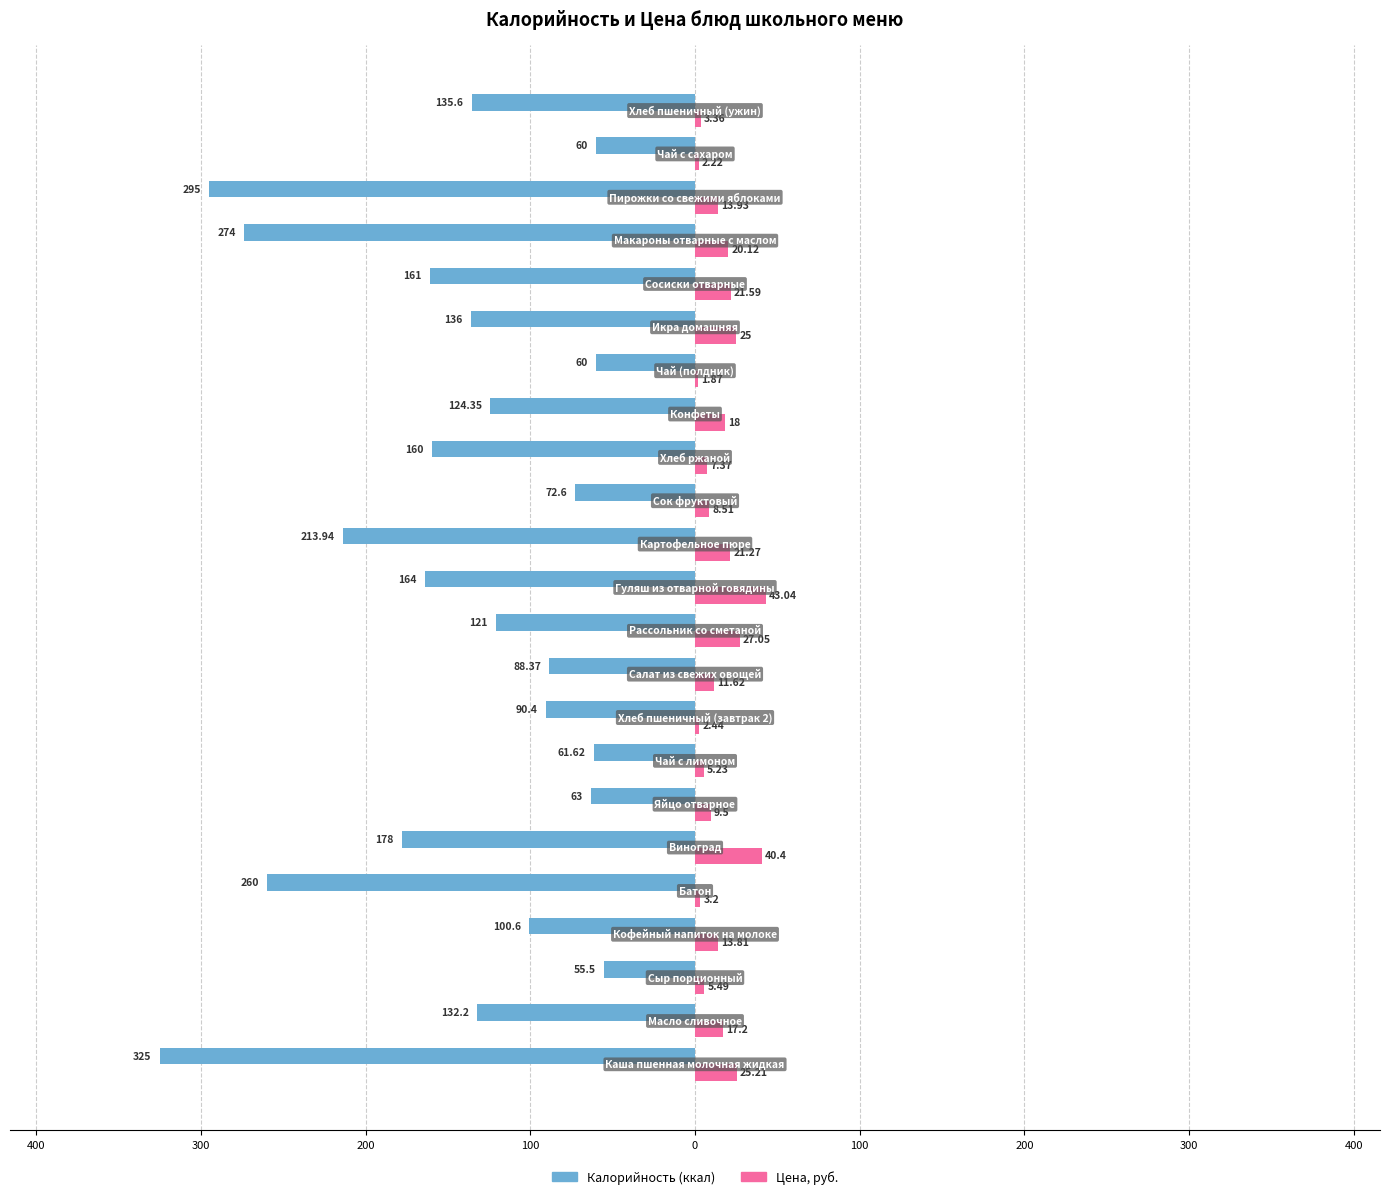

What is the difference between the maximum and second lowest values in the Цена, руб. series?

40.8